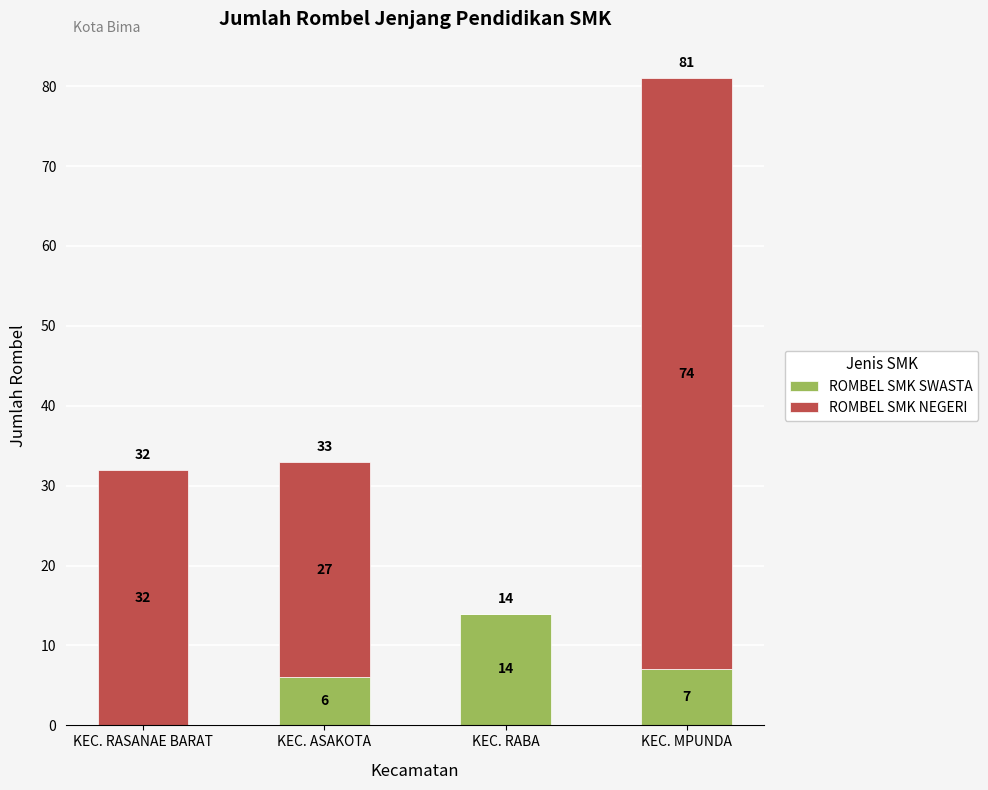

Count the number of data series in this chart.

2